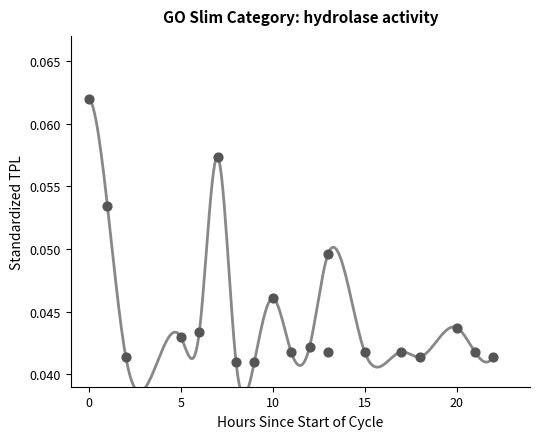

What is the range of X values (max minus min)?

22.0